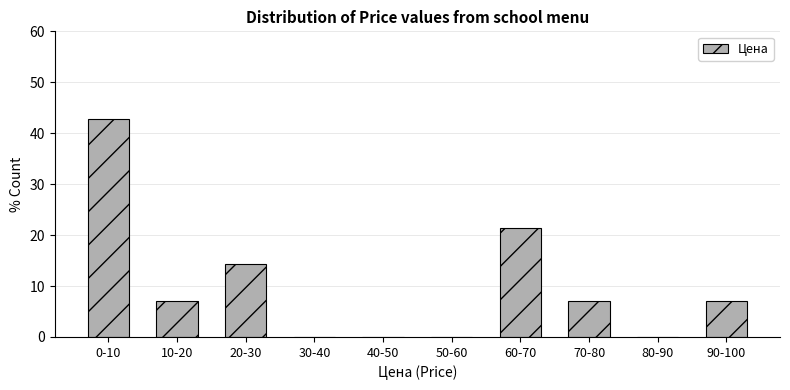

Reading left to right, transcribe all the data shown in this chart.

0-10=42.9	10-20=7.1	20-30=14.3	30-40=0.0	40-50=0.0	50-60=0.0	60-70=21.4	70-80=7.1	80-90=0.0	90-100=7.1